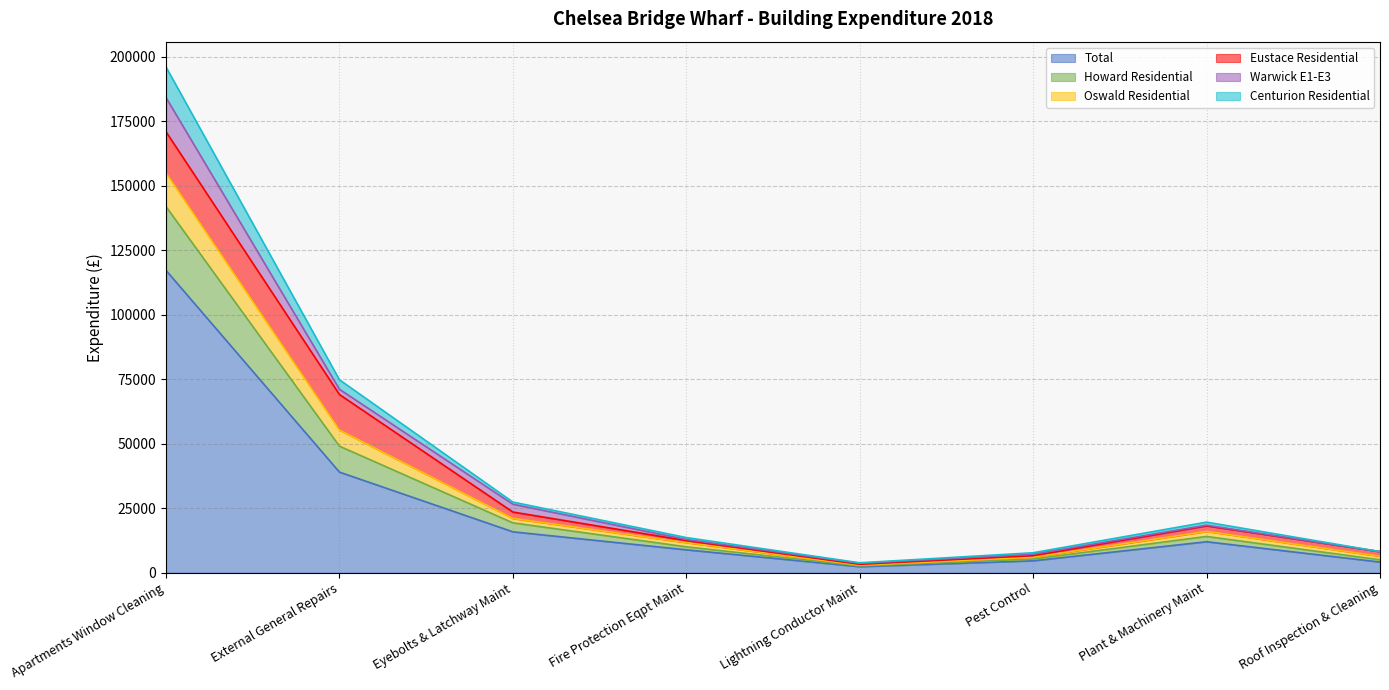

Where is Total nearest to the value 59759?

External General Repairs